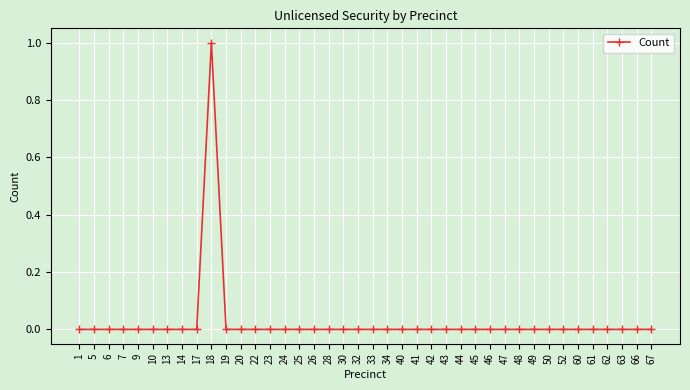

The chart shows a value of 0 at 67. True or false?

True